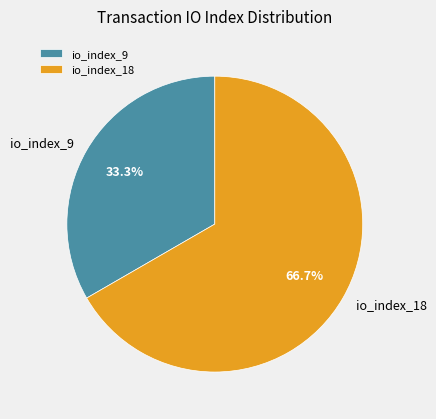

How many segments does this pie chart have?

2